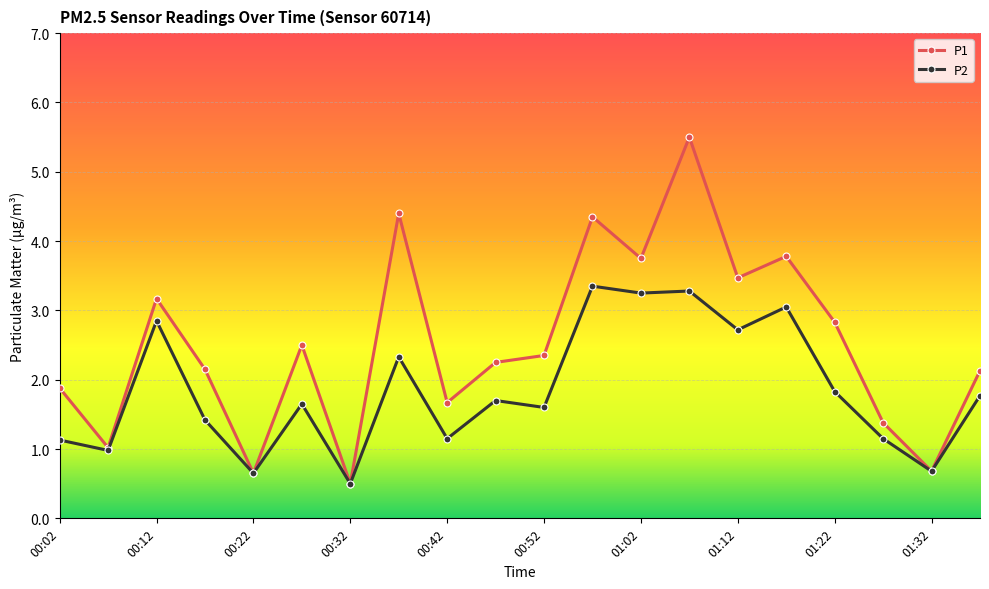

List the series in order of their overall mean, lowest first.

P2, P1